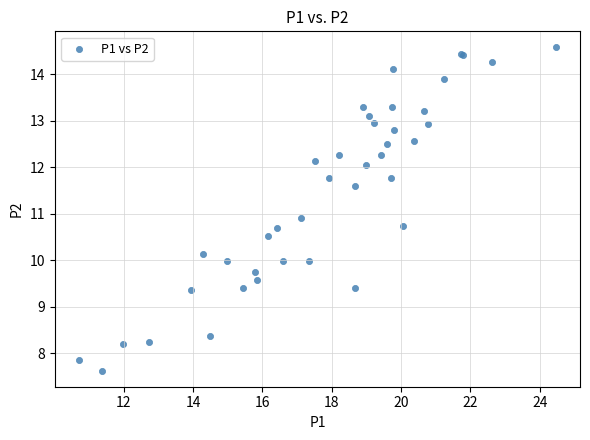

What Y value in the scatter plot is closest to 11?

10.9